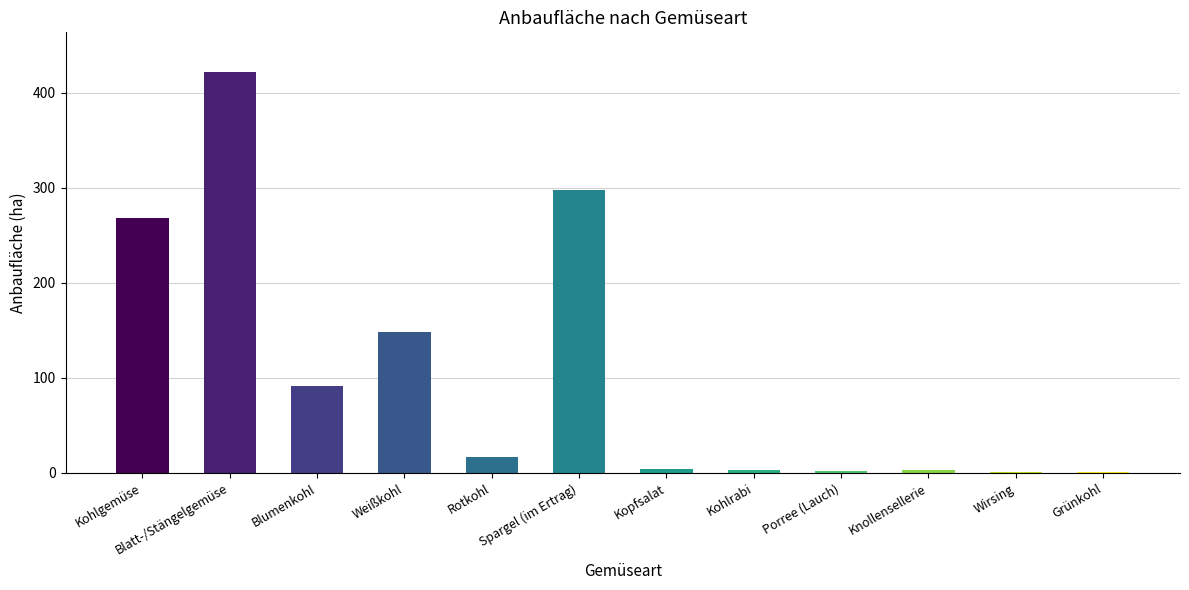

What is the approximate value at Blumenkohl?

91.8